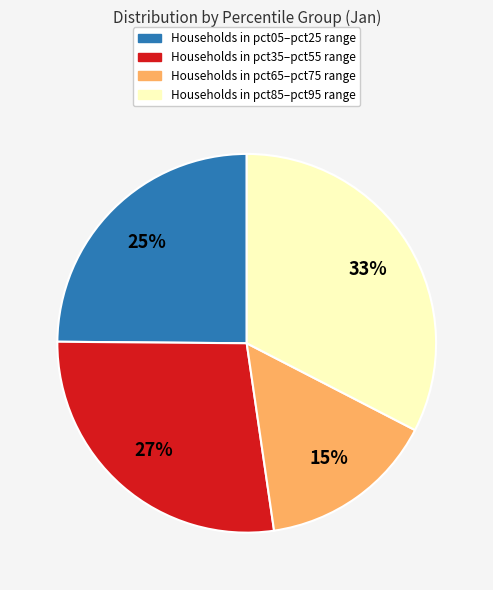

Is there any slice that represents more than half of the pie?

No